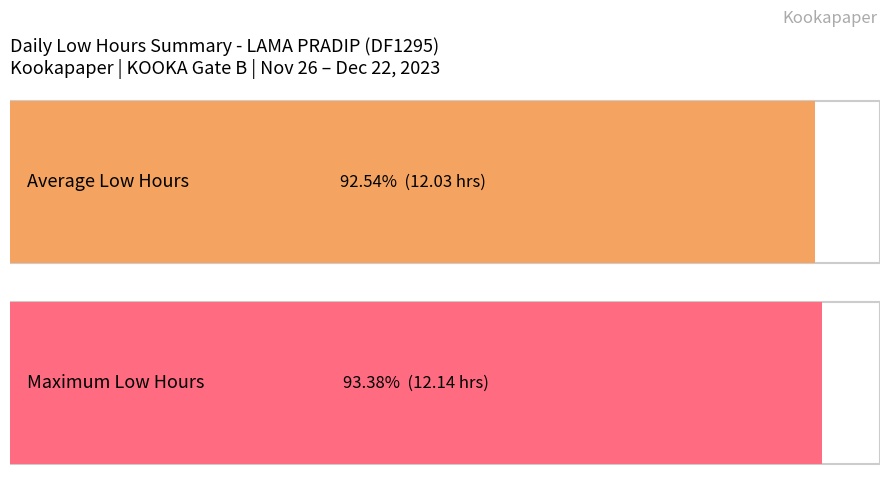

What is the average value?

12.0